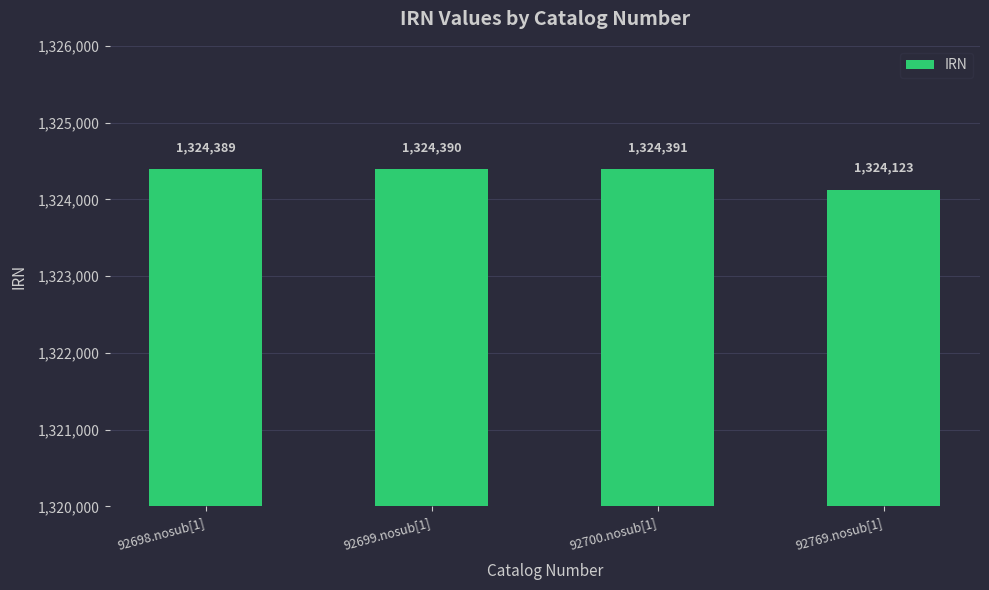

What is the label of the 1st bar from the right?

92769.nosub[1]